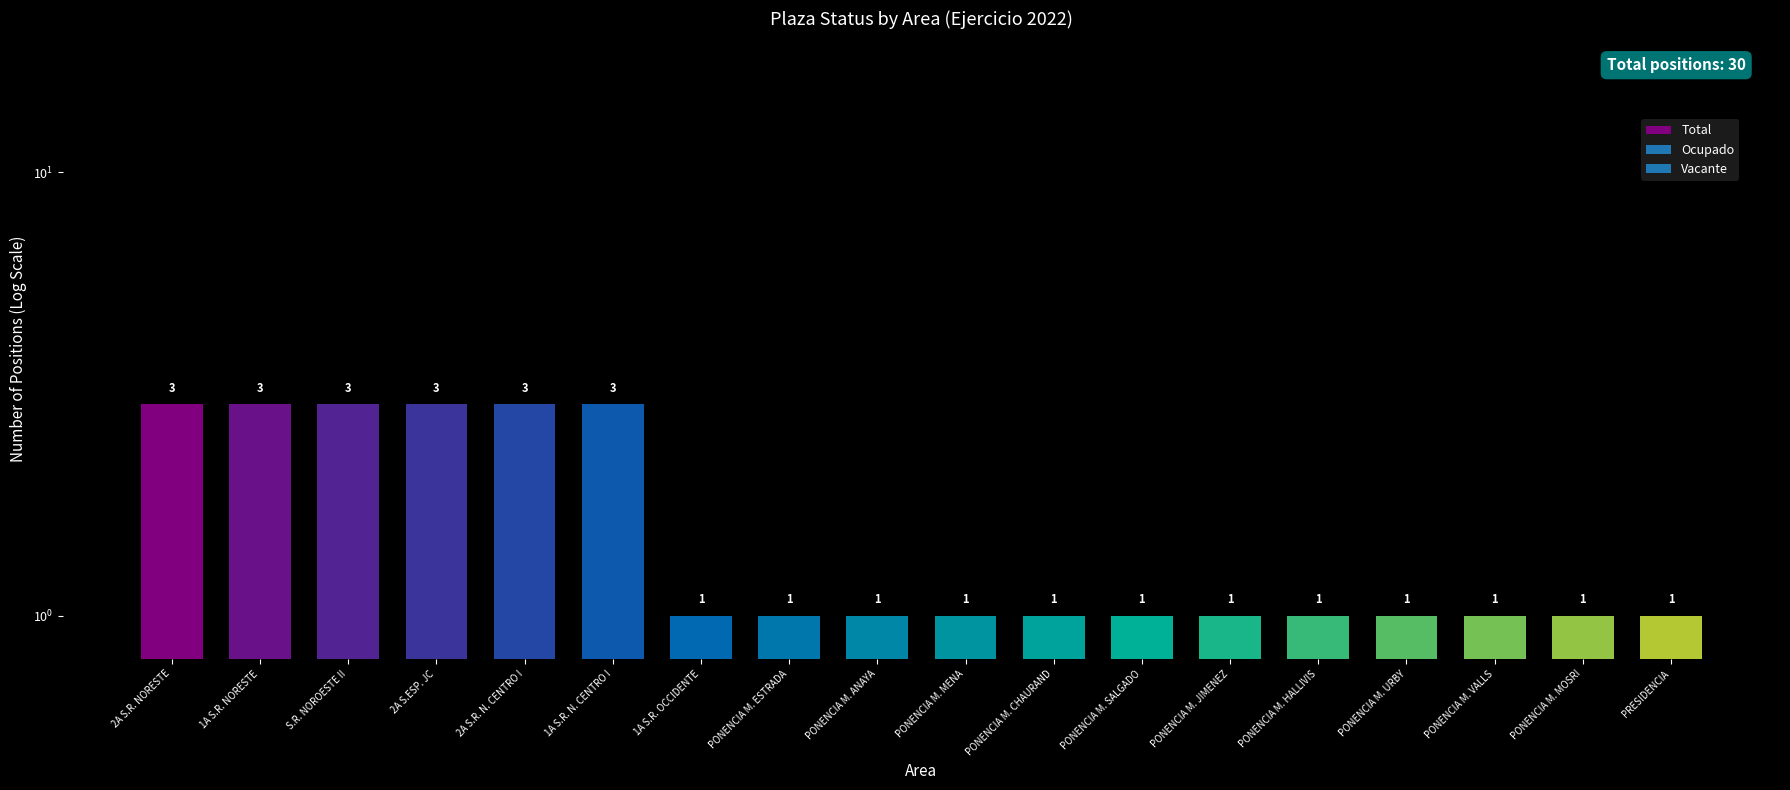

At which category does the chart reach its minimum across all series?

1A S.R. OCCIDENTE